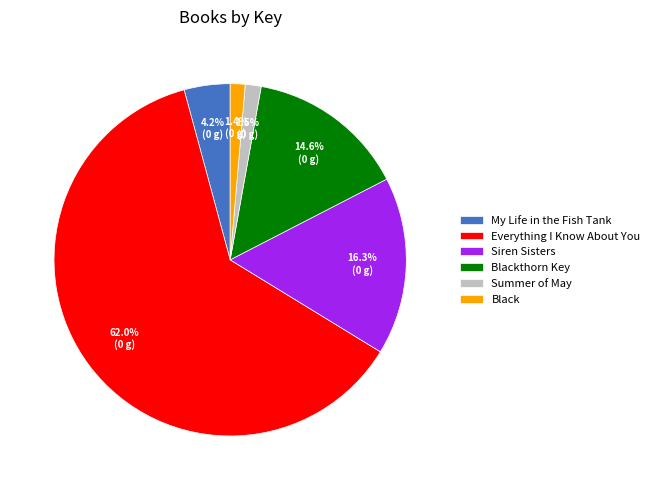

Which has a higher value, Everything I Know About You or My Life in the Fish Tank?

Everything I Know About You